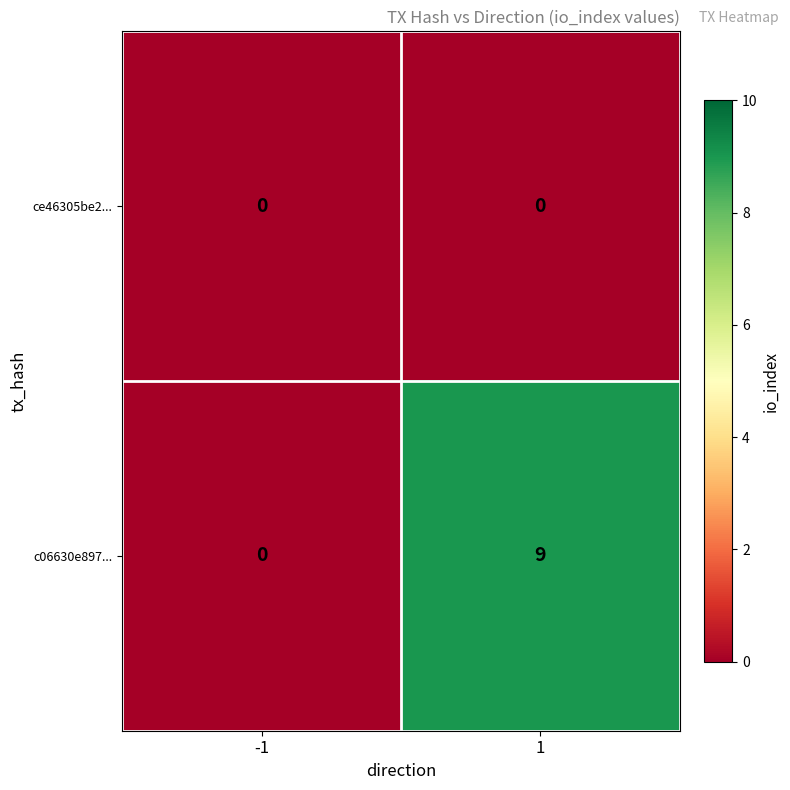

Which series has the largest total across all categories?

c06630e897...